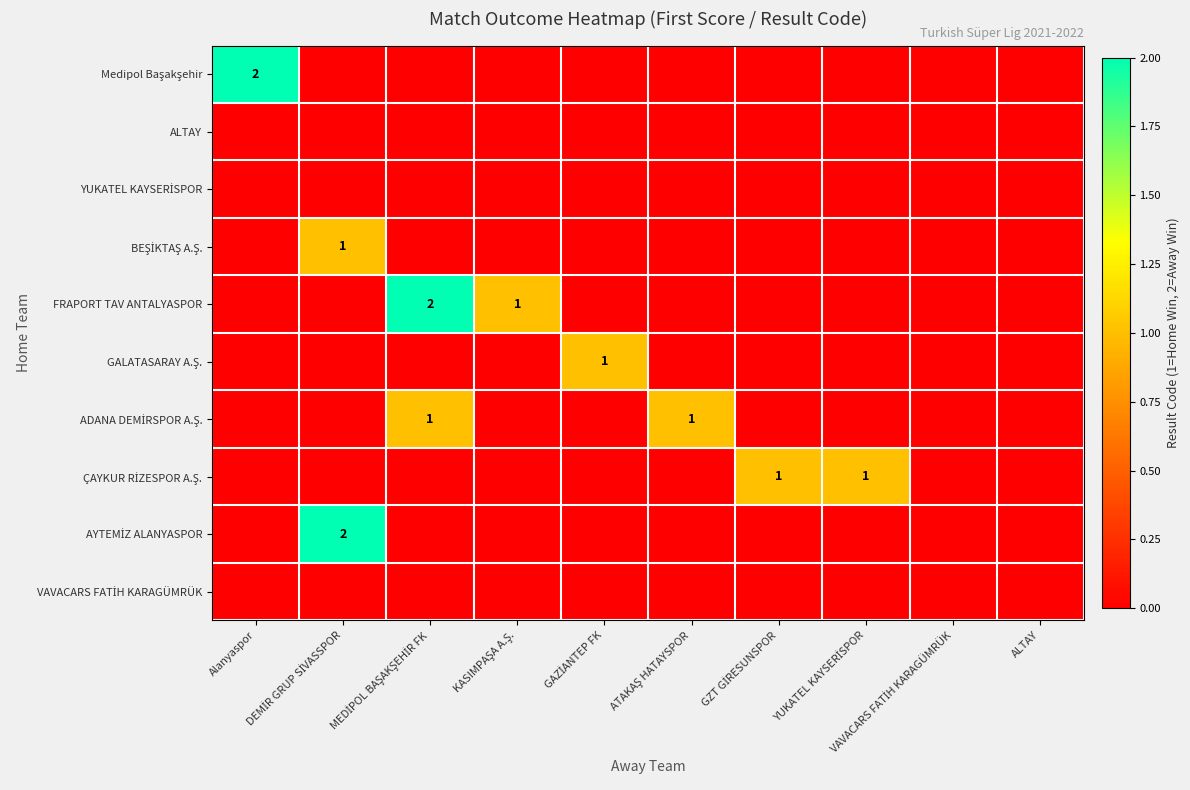

At GAZİANTEP FK, list the series in order from largest to smallest.

GALATASARAY A.Ş., Medipol Başakşehir, ALTAY, YUKATEL KAYSERİSPOR, BEŞİKTAŞ A.Ş., FRAPORT TAV ANTALYASPOR, ADANA DEMİRSPOR A.Ş., ÇAYKUR RİZESPOR A.Ş., AYTEMİZ ALANYASPOR, VAVACARS FATİH KARAGÜMRÜK